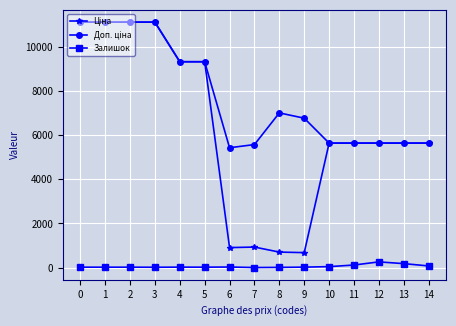

True or false: Залишок has more than 0 points higher than both neighbors.

True